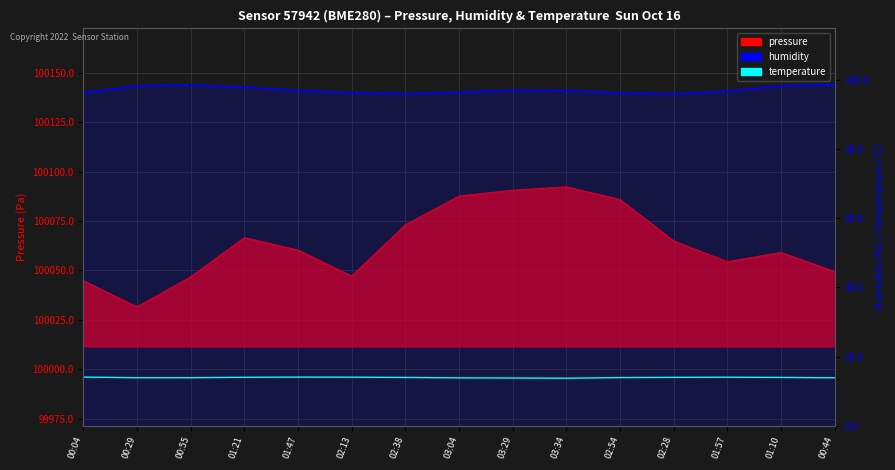

What is the total value across all series at 03:04?

110.3